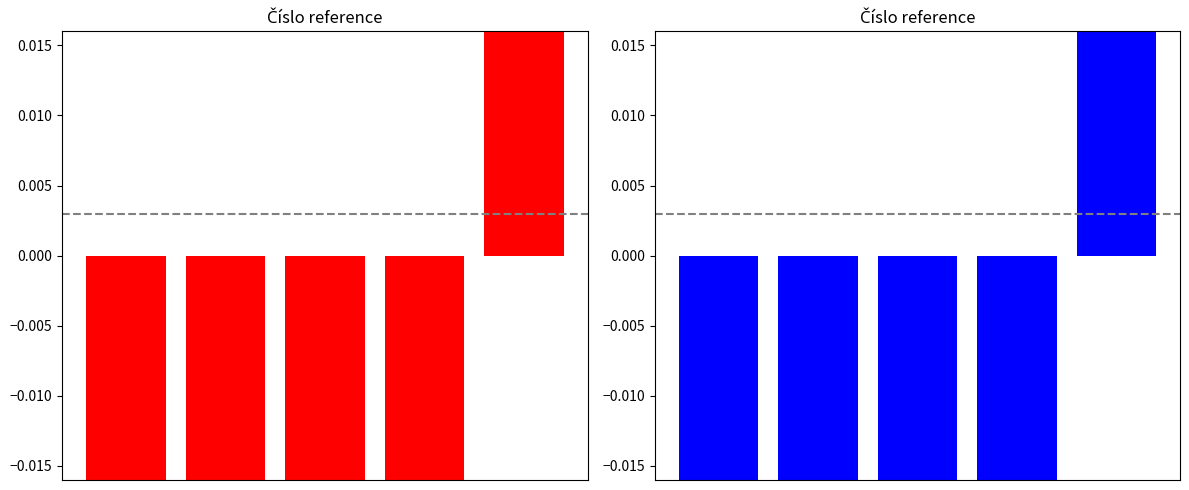

Is the value of Počet čísel (červená) at 0 greater than the value of Počet čísel (modrá) at 3?

No